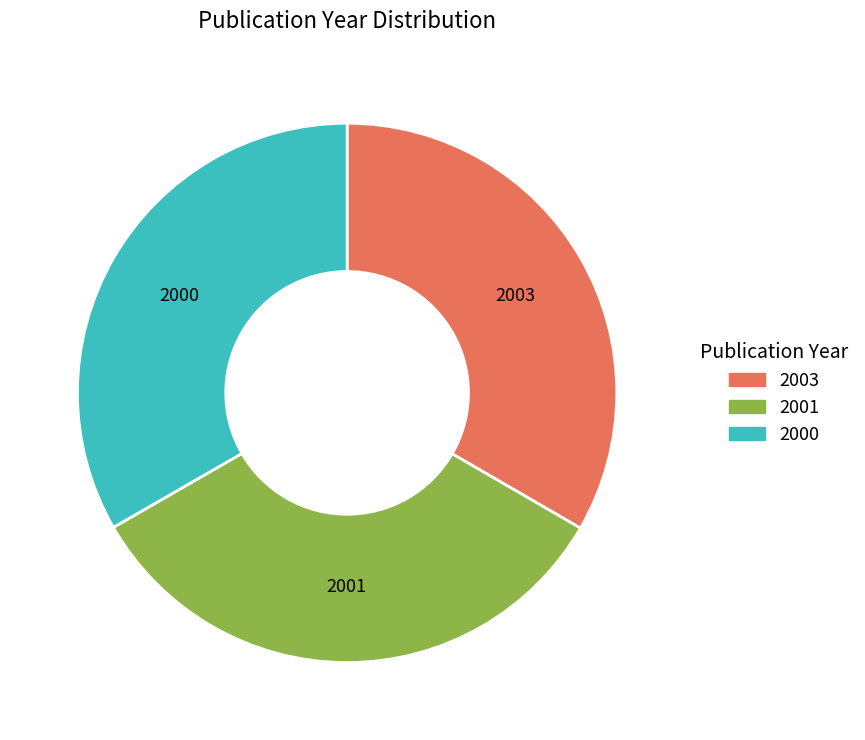

Count the number of slices in the pie.

3